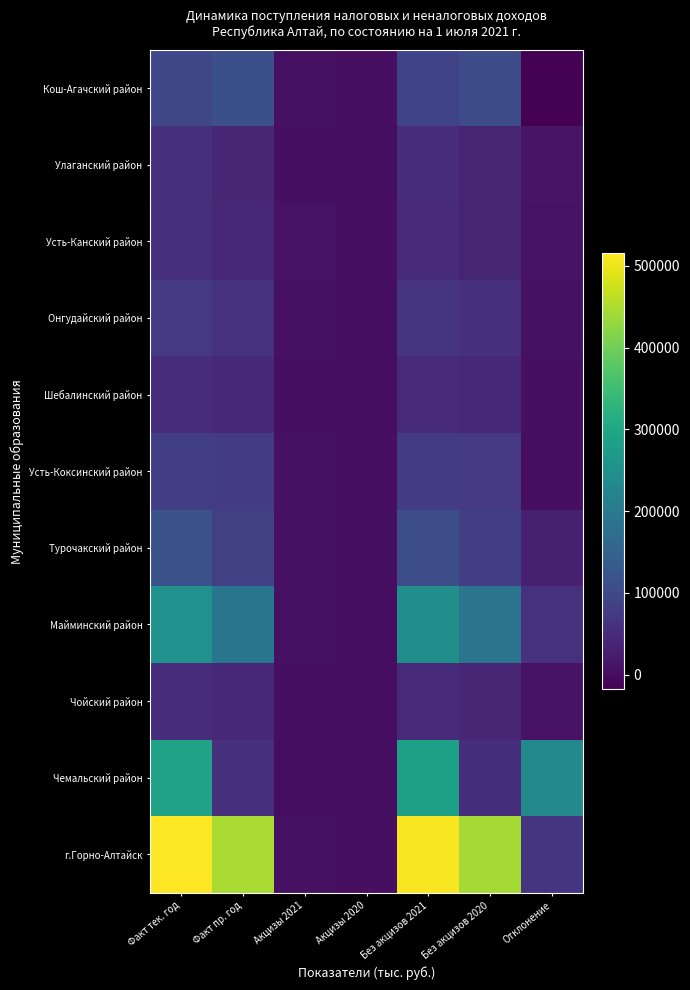

At which category is the sum across all series the highest?

Факт тек. год